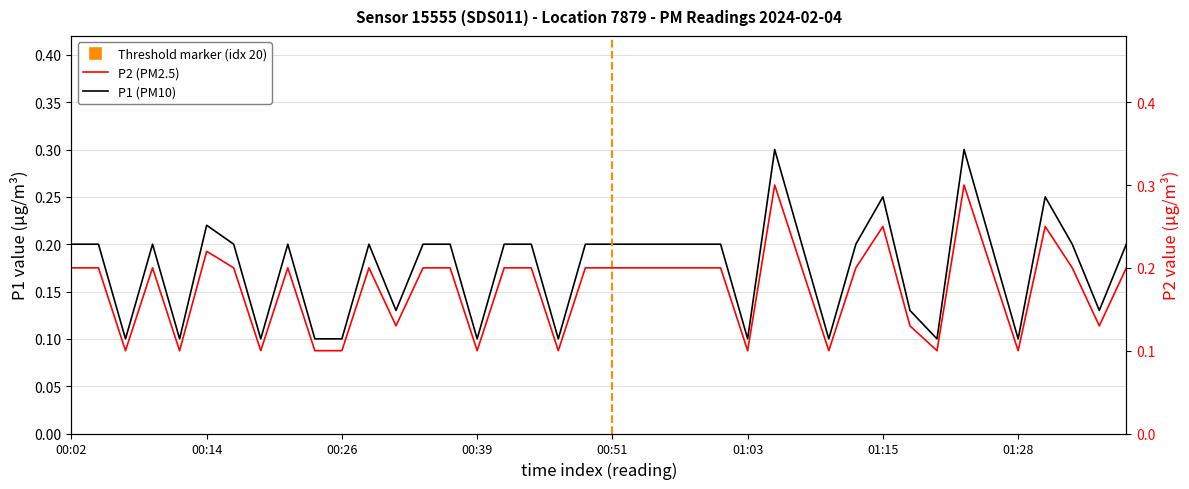

Where is P2 nearest to the value 0?

00:07